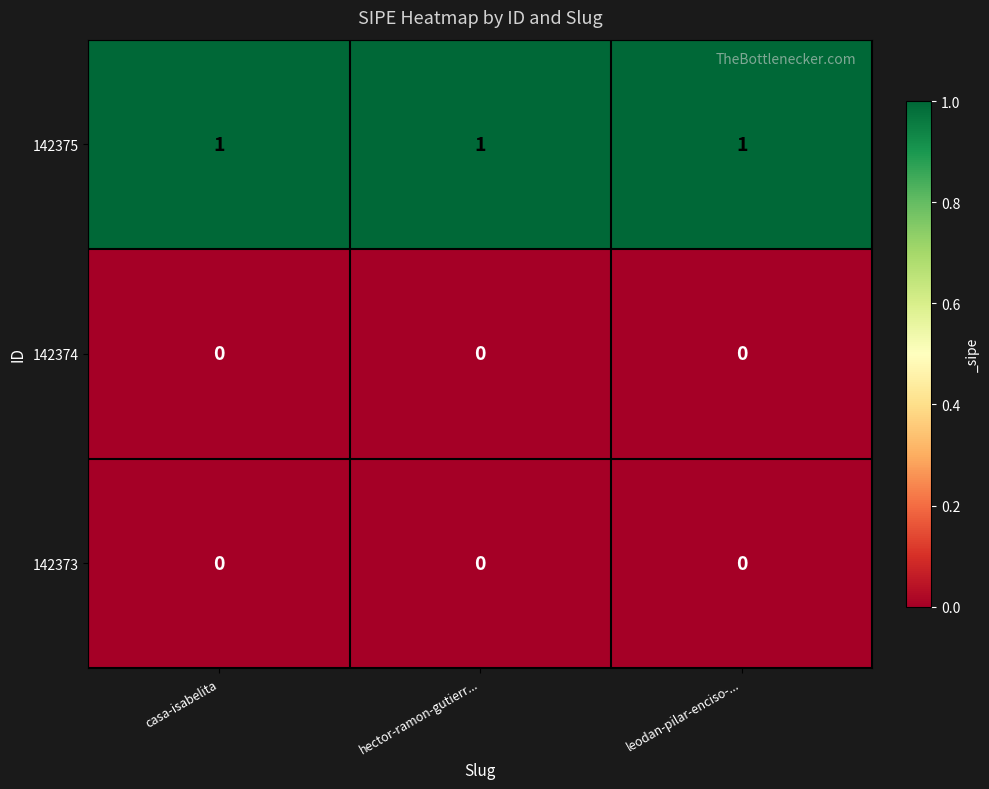

At how many categories does at least one series exceed 0?

3